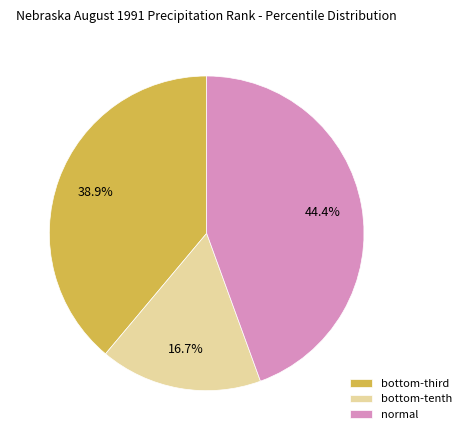

Rank the categories by value from highest to lowest.

normal, bottom-third, bottom-tenth